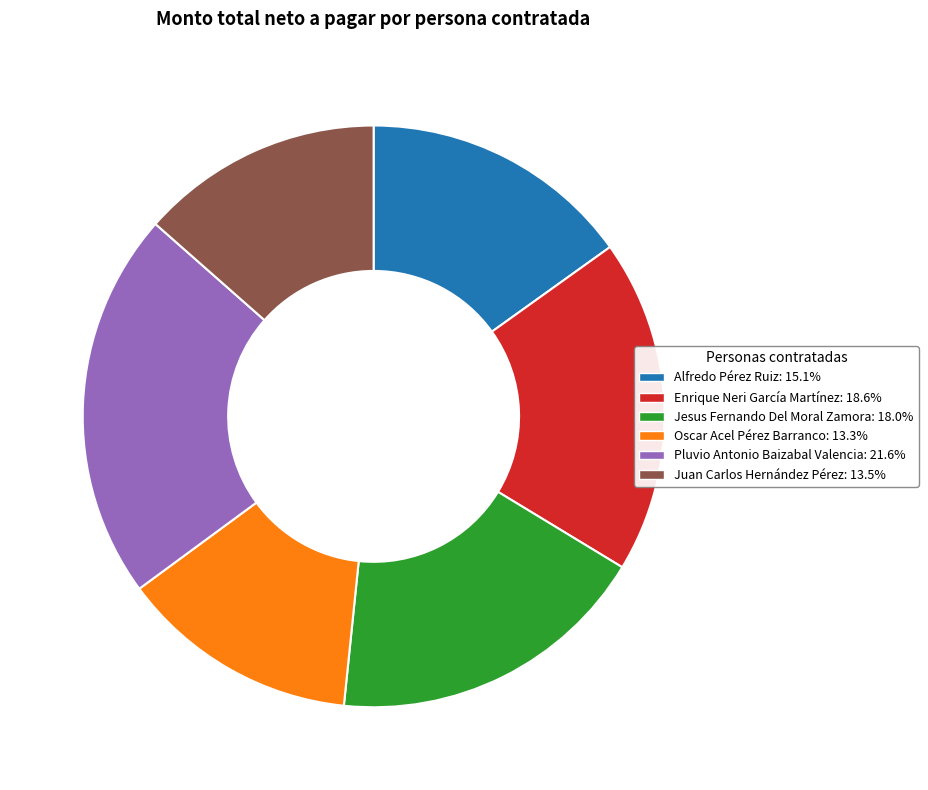

How many slices are in this pie chart?

6